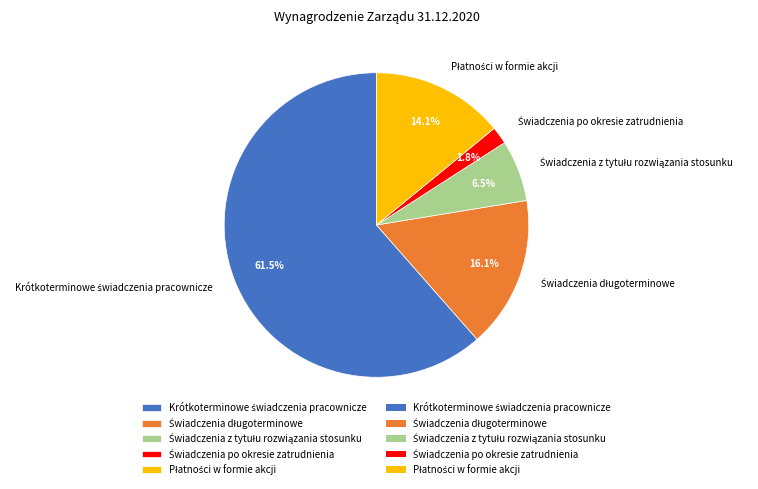

Is there a majority slice in this chart?

Yes